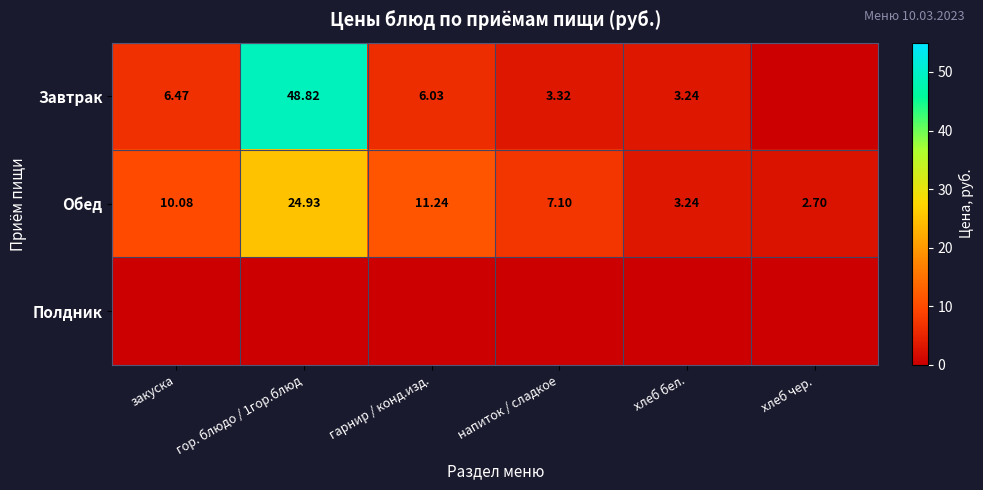

At which label is Обед closest to 13?

гарнир / конд.изд.